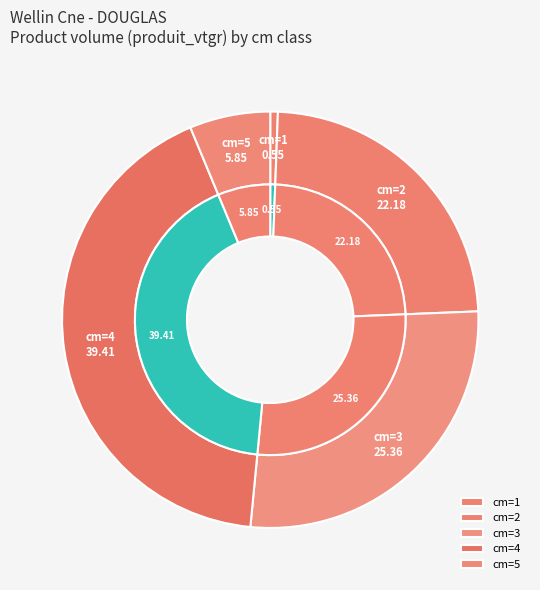

Combined, what portion of the pie is 1 and 4?

42.8%